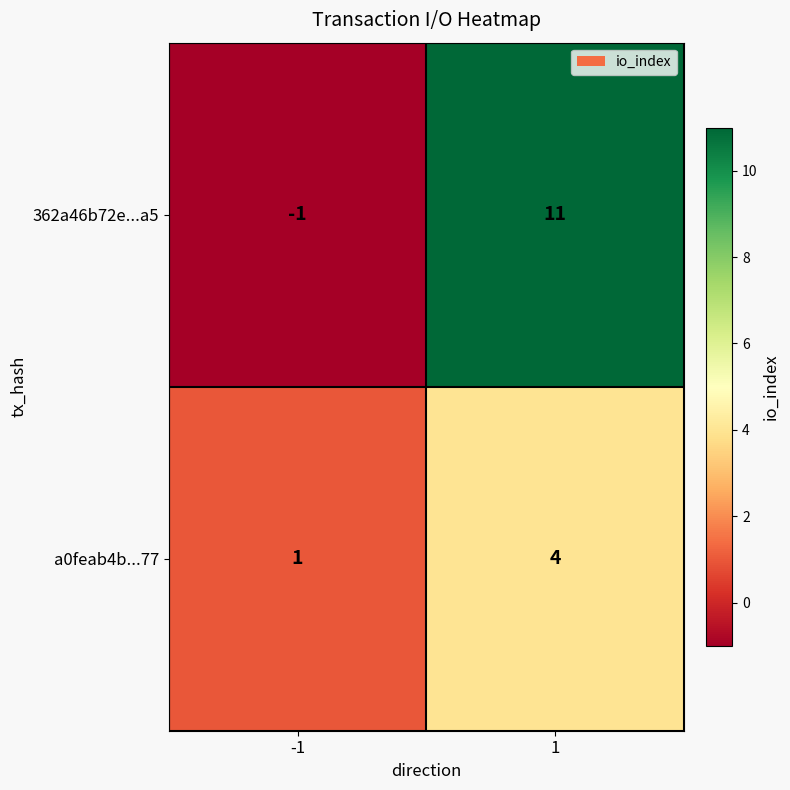

What is the spread (max minus min) of values at 1?

7